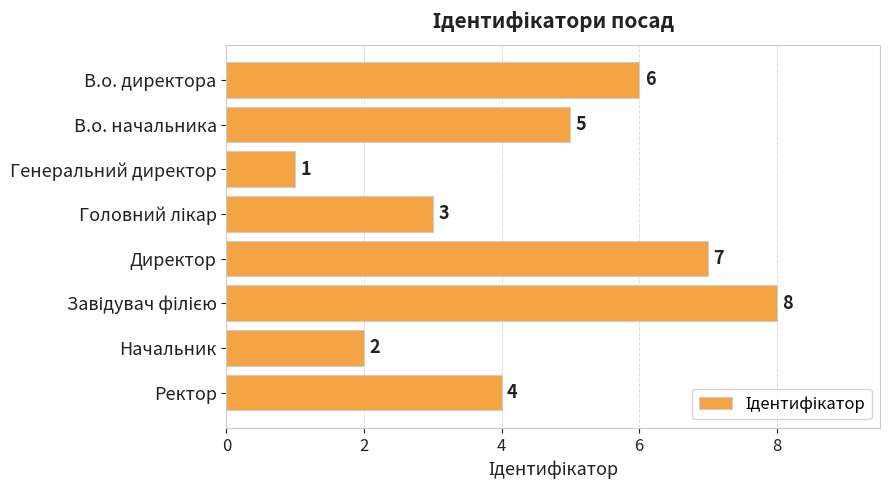

What is the value of the 5th bar from the top?

7